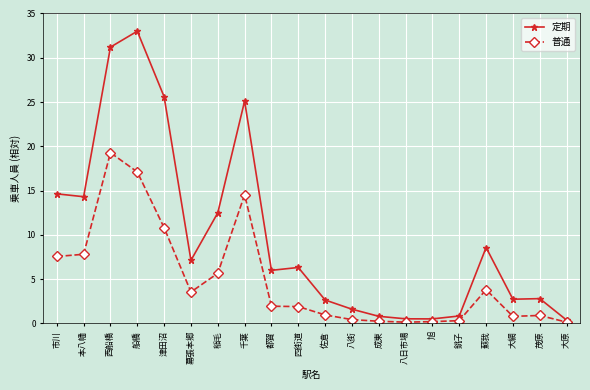

What is the difference between the highest and lowest values at 佐倉?

1.7